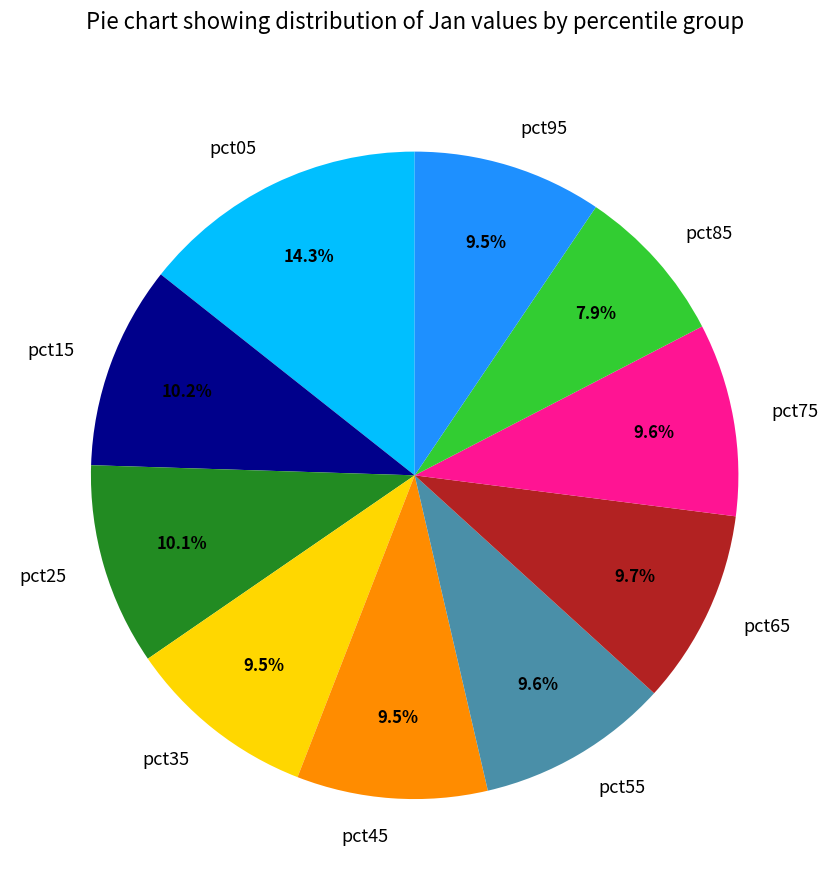

What percentage is the pct25 slice, to the nearest percent?

10%